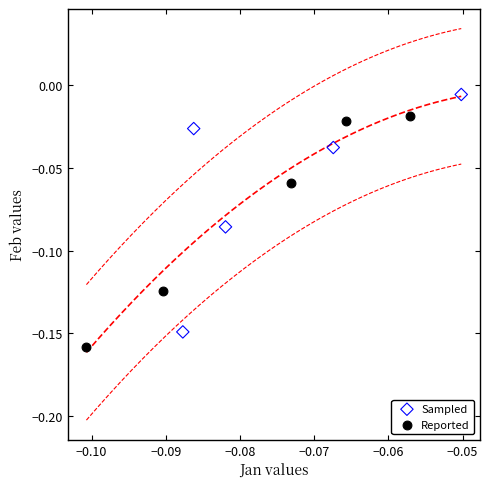

Which series reaches the maximum Y coordinate?

Sampled